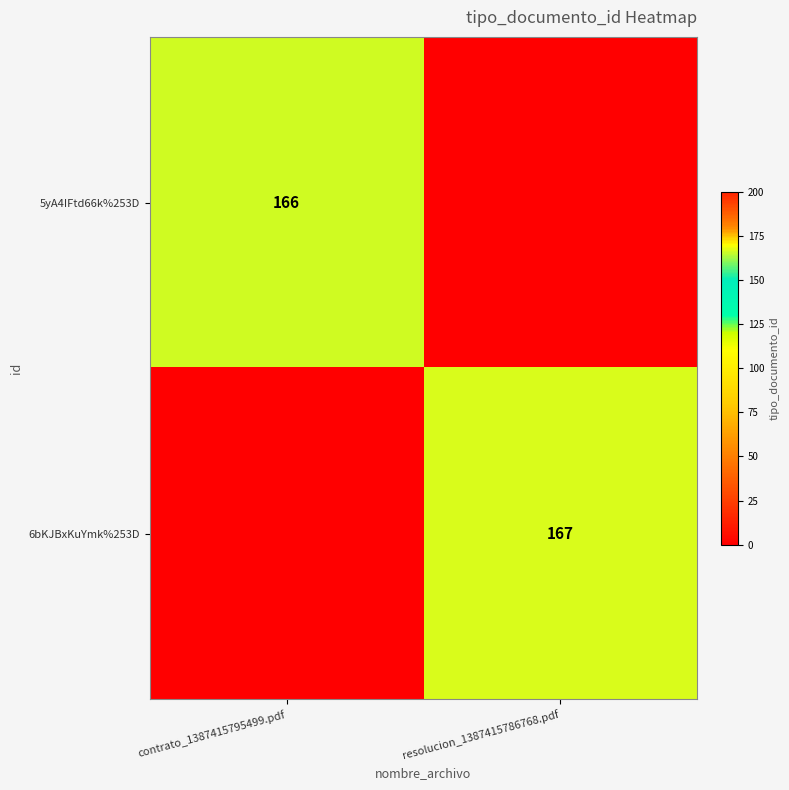

The value of 6bKJBxKuYmk%253D at resolucion_1387415786768.pdf is 271. True or false?

False